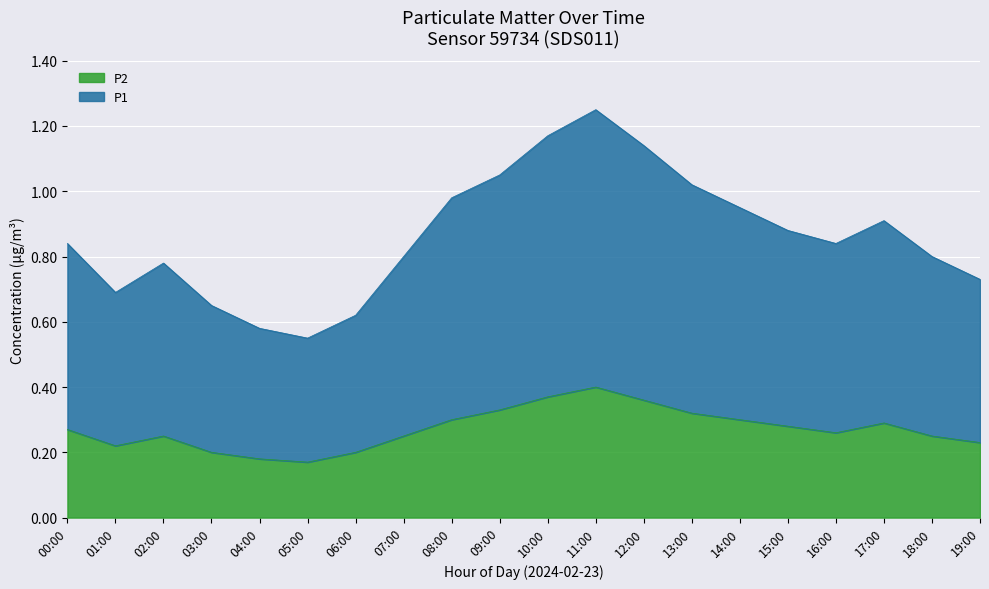

Which series has the largest range (max minus min)?

P1